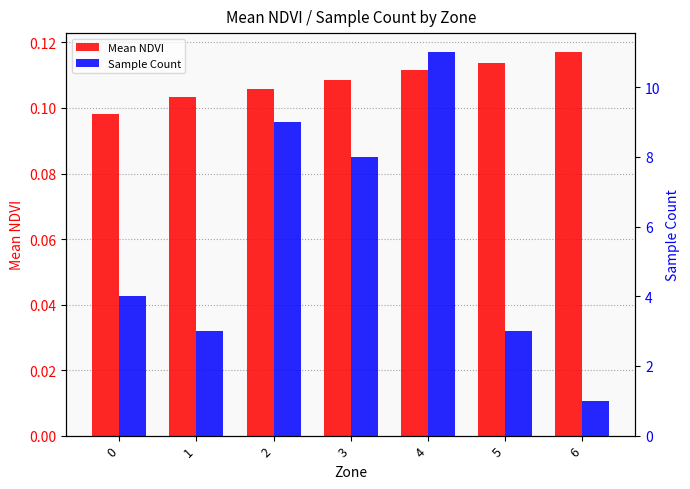

Reading right to left, transcribe all the data shown in this chart.

Mean NDVI: 6=0.1	5=0.1	4=0.1	3=0.1	2=0.1	1=0.1	0=0.1
Sample Count: 6=1.0	5=3.0	4=11.0	3=8.0	2=9.0	1=3.0	0=4.0